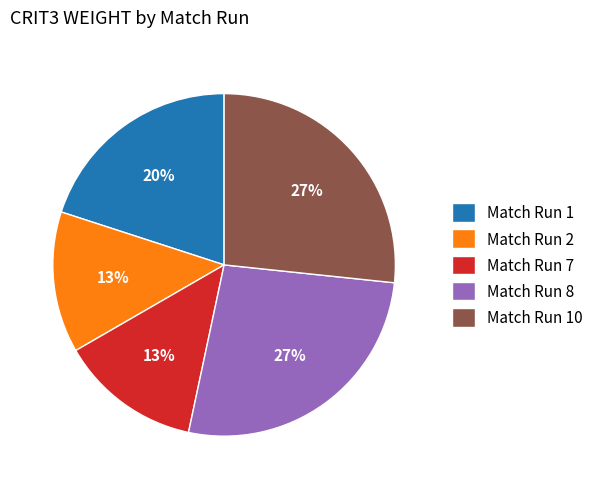

True or false: Match Run 10 accounts for 27% of the total.

True